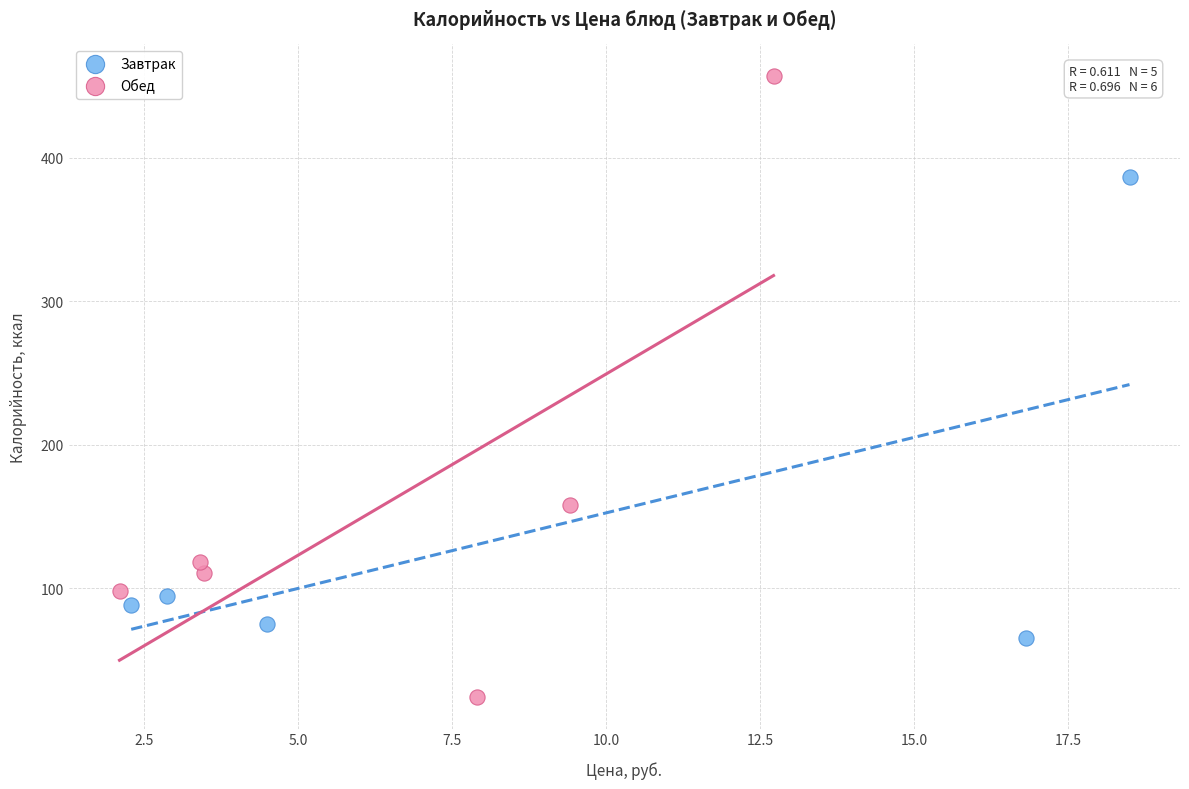

What are all the series names shown in the legend?

Завтрак, Обед